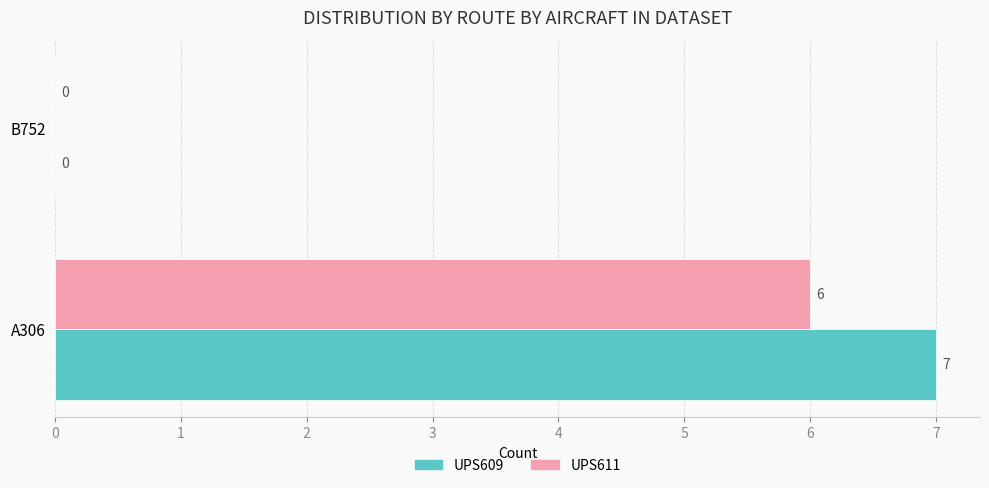

What is the maximum value shown in the chart?

7